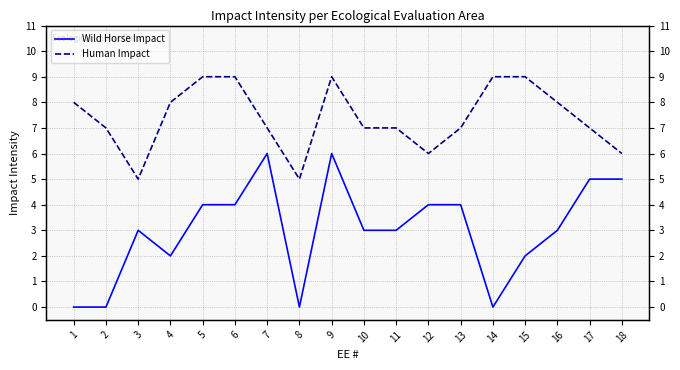

List the labels in order of Human Impact value, smallest first.

3, 8, 12, 18, 2, 7, 10, 11, 13, 17, 1, 4, 16, 5, 6, 9, 14, 15